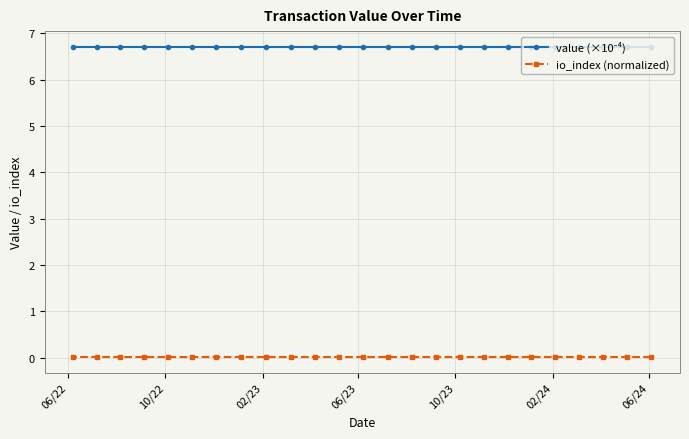

True or false: io_index (normalized) and value (×10⁻⁴) intersect in this chart.

False